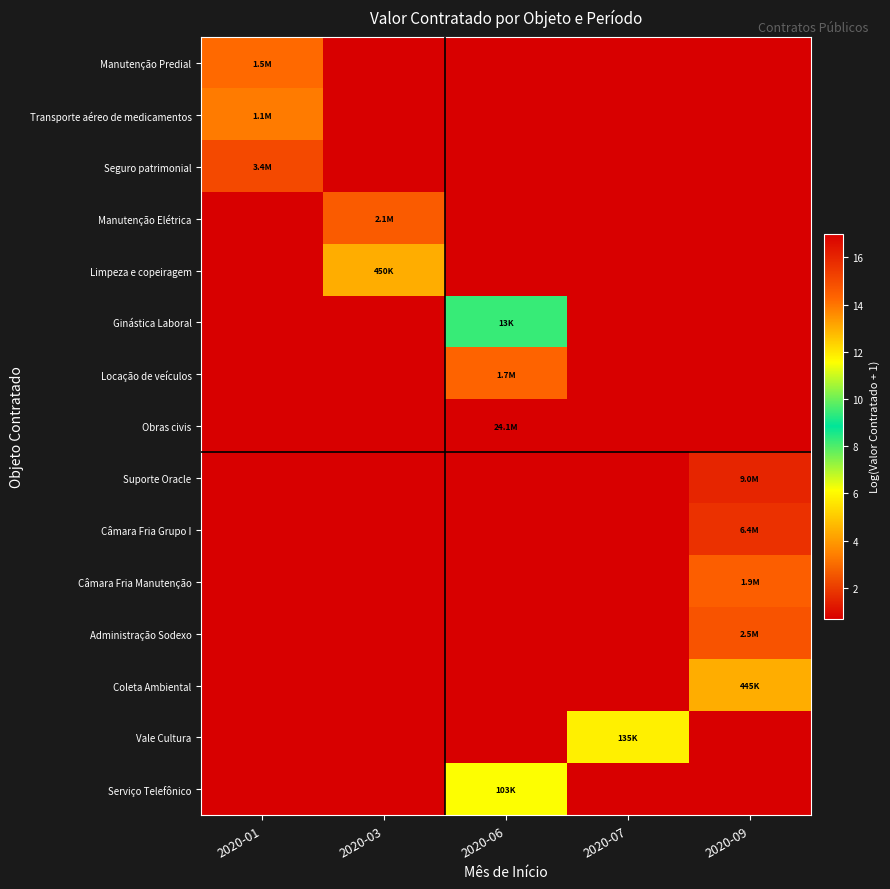

At 2020-06, list the series in order from smallest to largest.

Manutenção Predial, Transporte aéreo de medicamentos, Seguro patrimonial, Manutenção Elétrica, Limpeza e copeiragem, Suporte Oracle, Câmara Fria Grupo I, Câmara Fria Manutenção, Administração Sodexo, Coleta Ambiental, Vale Cultura, Ginástica Laboral, Serviço Telefônico, Locação de veículos, Obras civis